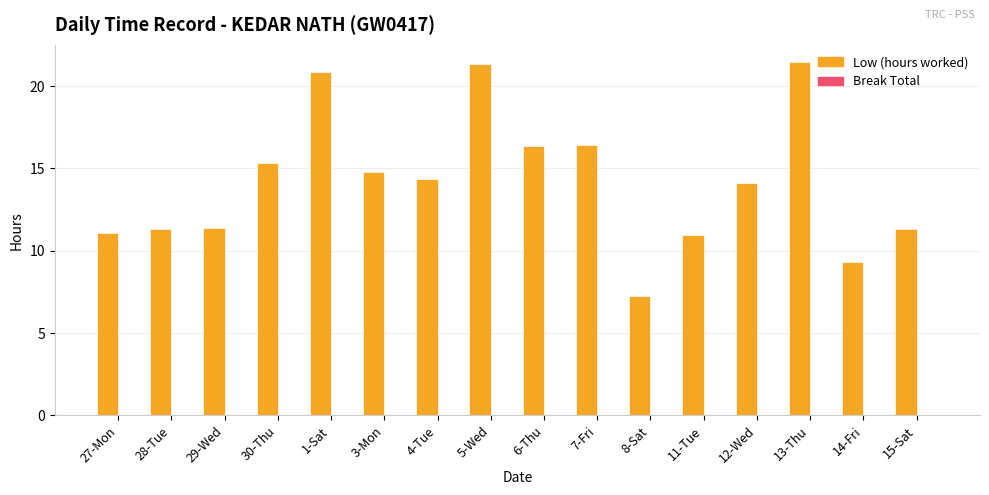

What is the sum of all values?

227.7